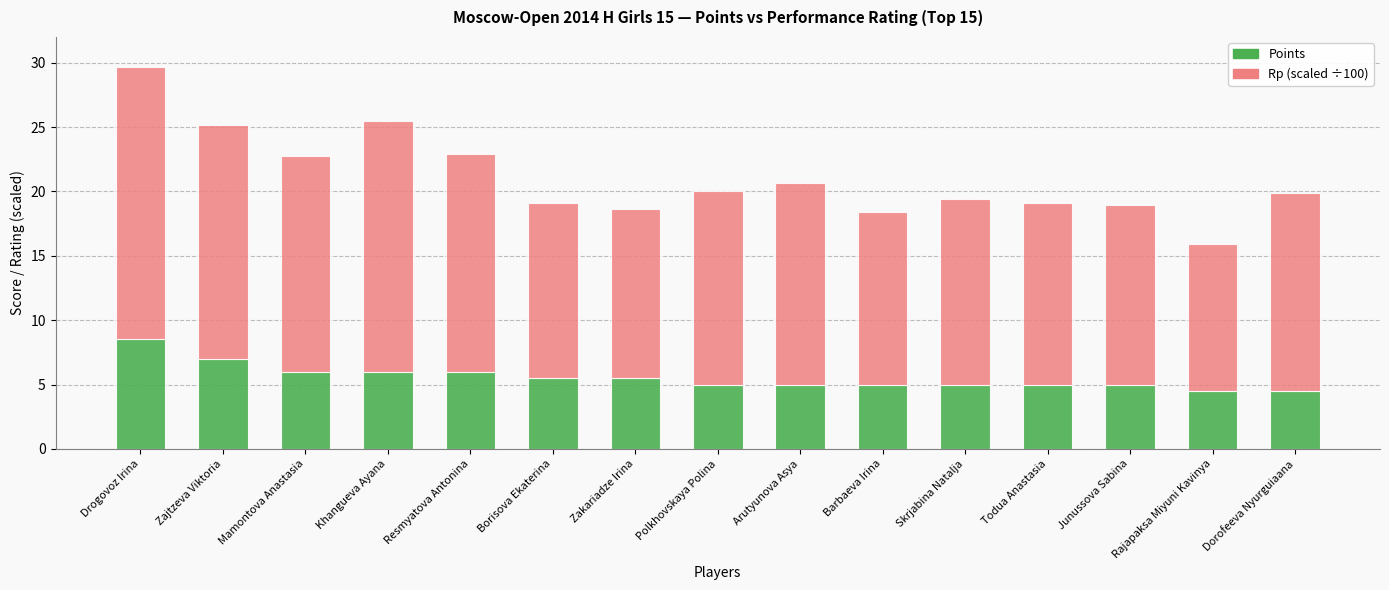

The Points series shows 5.0 at Junussova Sabina. True or false?

True